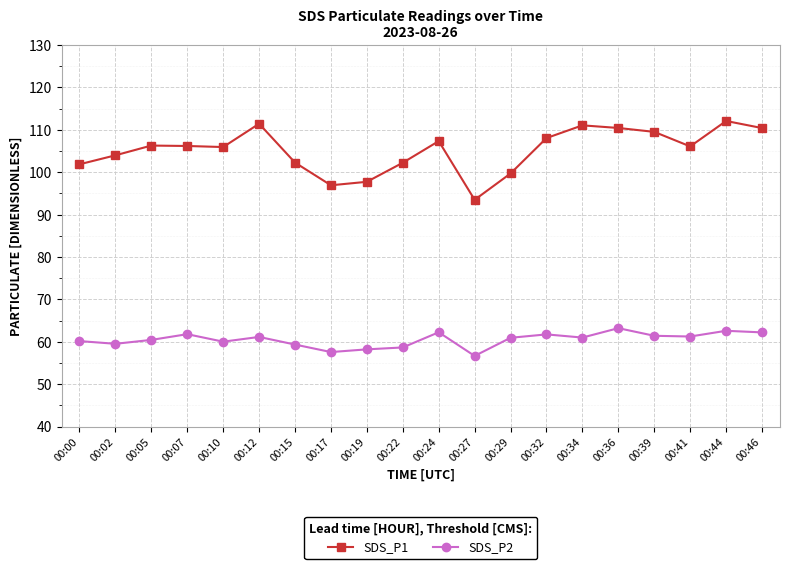

What is the total value across all series at 00:34?

172.1